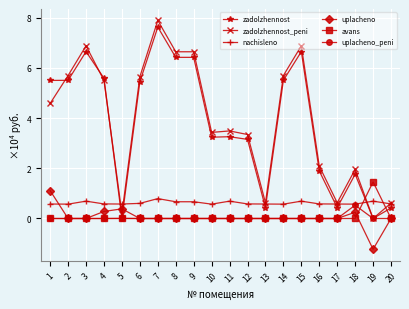

At which category is the sum across all series the highest?

7